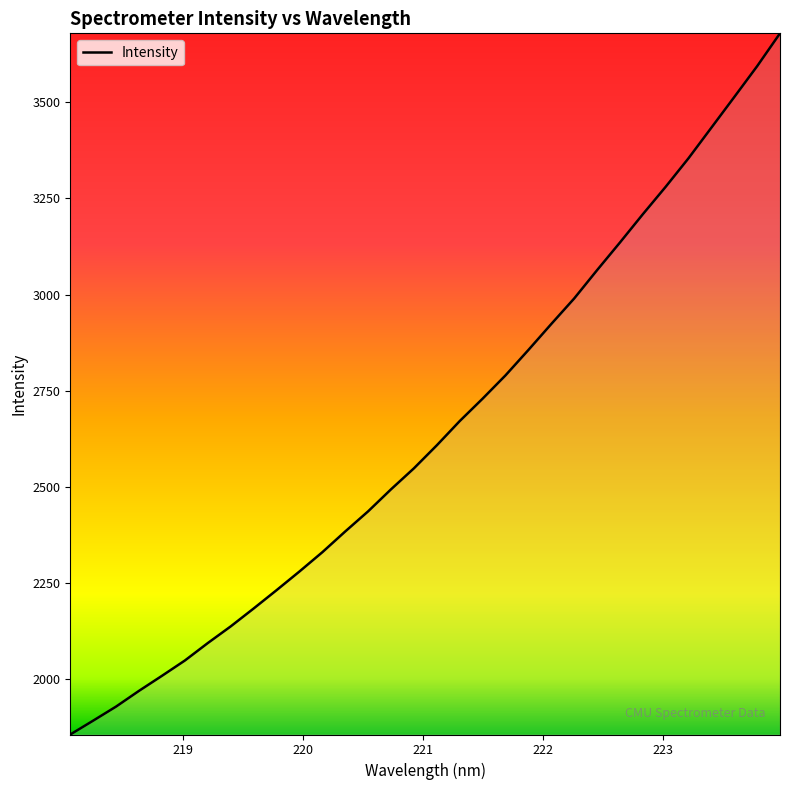

What is the difference between the maximum and minimum values?

1821.4